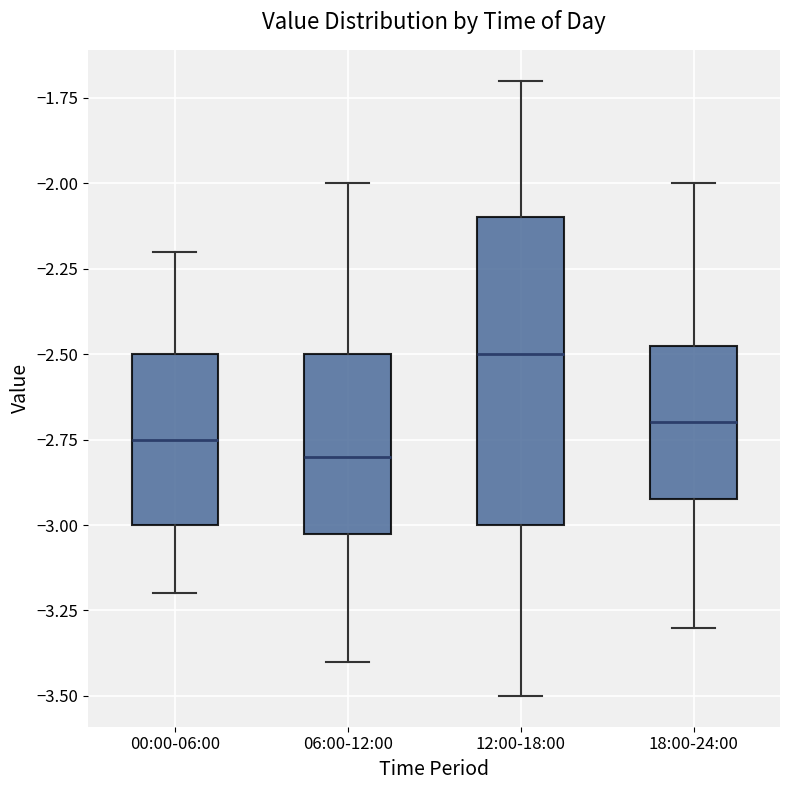

Reading left to right, transcribe this box plot: for each box, give where its median line is, the range the box spans, and where its two whiskers end, as read against the y-axis. The values are not printed on the chart, so give them approximately, as read against the axis.

00:00-06:00: median -2.75, box -3.00 to -2.50, whiskers -3.20 to -2.20
06:00-12:00: median -2.80, box -3.00 to -2.50, whiskers -3.40 to -2.00
12:00-18:00: median -2.50, box -3.00 to -2.10, whiskers -3.50 to -1.70
18:00-24:00: median -2.70, box -2.90 to -2.45, whiskers -3.30 to -2.00